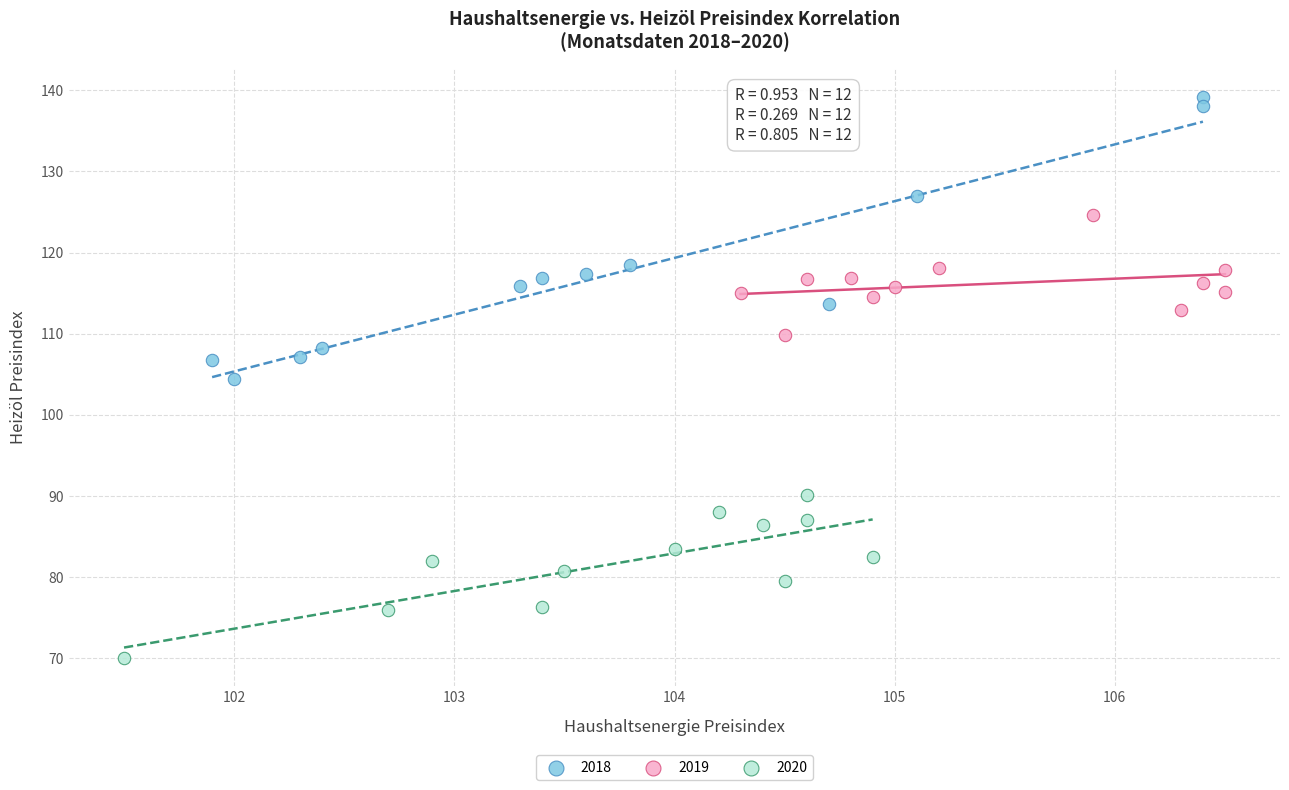

Which series has the widest spread of Y values?

2018